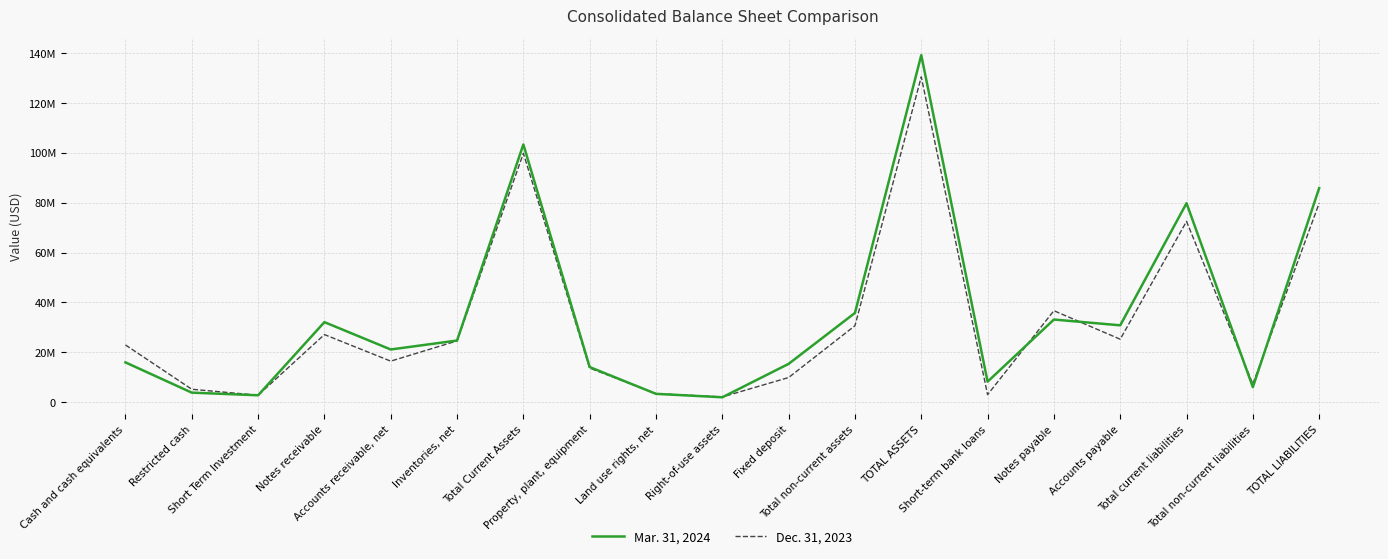

Reading left to right, transcribe all the data shown in this chart.

Mar. 31, 2024: 15985073	3850217	2794690	32125580	21159628	24746244	103374342	14110492	3369694	1996392	15395169	35807089	139181431	8254505	33167150	30845465	79810476	6057068	85867544
Dec. 31, 2023: 22981324	5208063	2818068	27135249	16483533	24596795	99790741	13698997	3448505	2125542	9916308	30686226	130476967	3042296	36712562	25272528	72524516	7299050	79823566